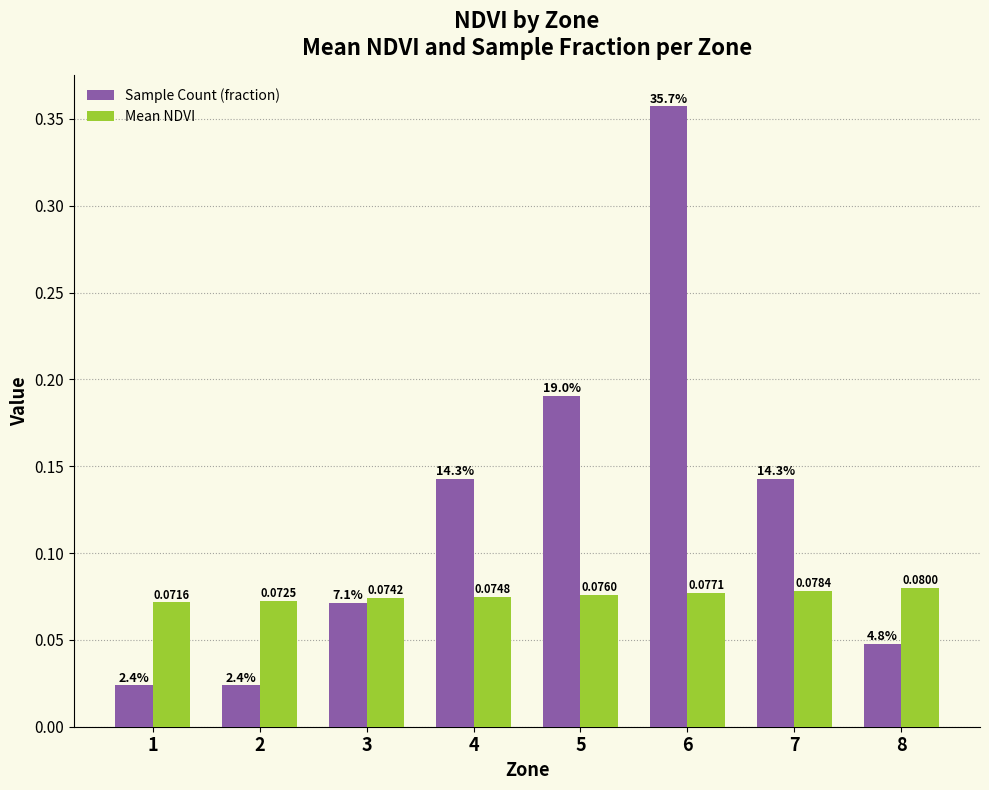

Does the chart contain any negative values?

No